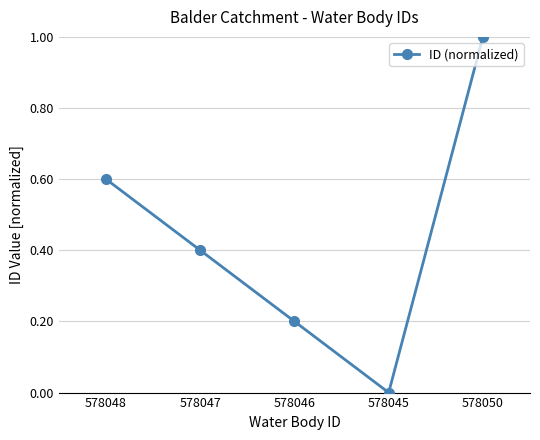

Rank the categories by value from lowest to highest.

578045, 578046, 578047, 578048, 578050